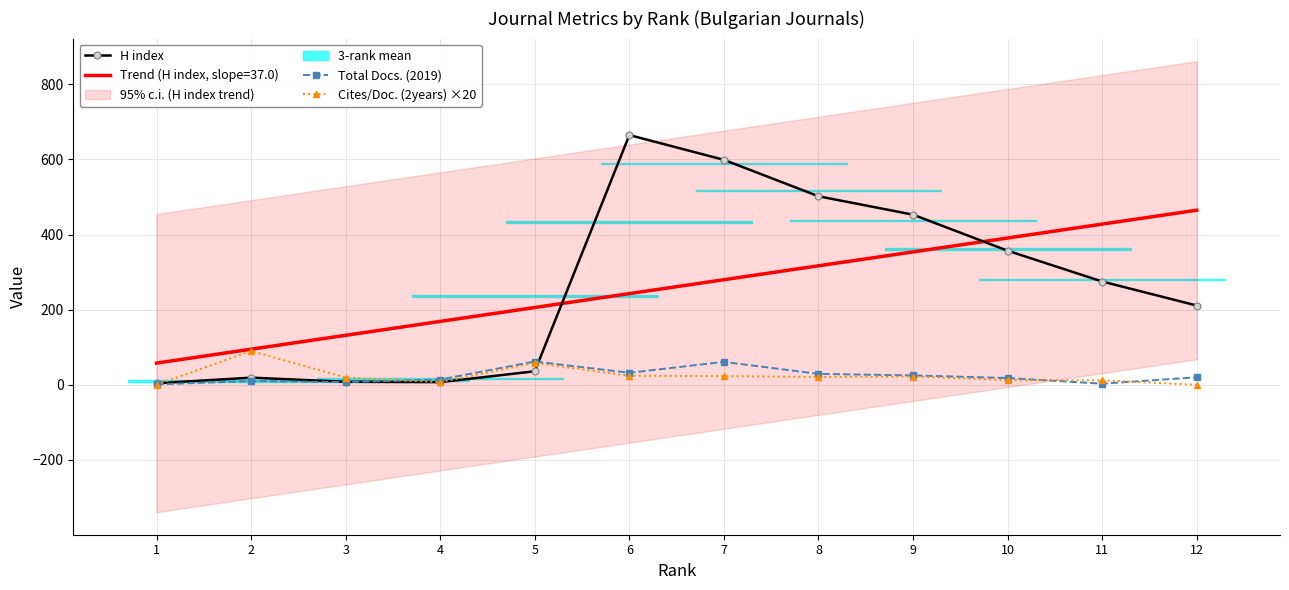

Reading left to right, transcribe all the data shown in this chart.

H index: 4.0	19.0	8.0	7.0	36.0	665.0	599.0	502.0	453.0	357.0	275.0	211.0
Total Docs. (2019): 1.0	10.0	7.0	14.0	62.0	32.0	61.0	29.0	25.0	18.0	3.0	20.0
Cites/Doc. (2years) ×20: 0.0	90.0	19.2	7.0	58.2	24.0	23.2	20.6	22.0	12.6	12.0	0.0